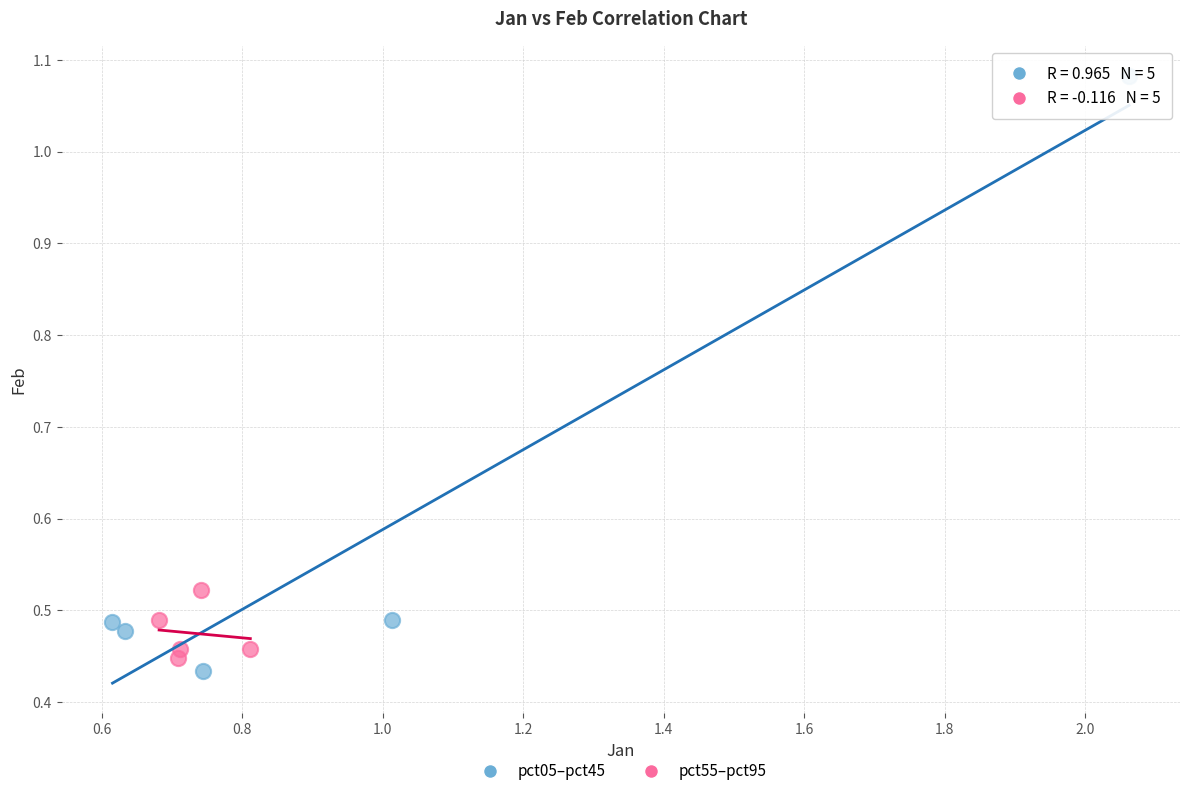

Which series contains the highest Y value?

pct05–pct45